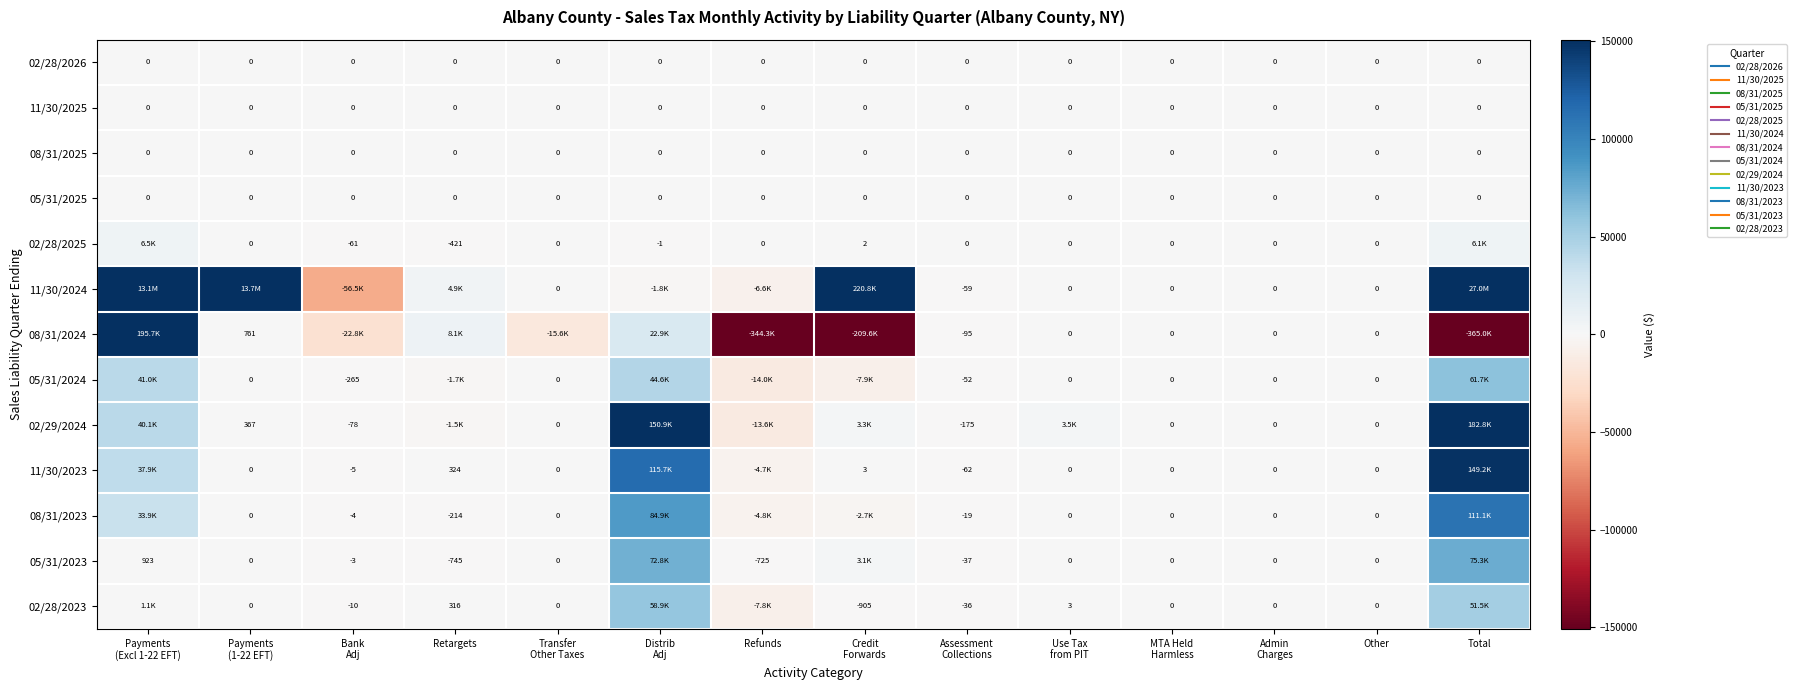

List the series in order of their peak value, lowest first.

02/28/2026, 11/30/2025, 08/31/2025, 05/31/2025, 02/28/2025, 02/28/2023, 05/31/2024, 05/31/2023, 08/31/2023, 11/30/2023, 02/29/2024, 08/31/2024, 11/30/2024